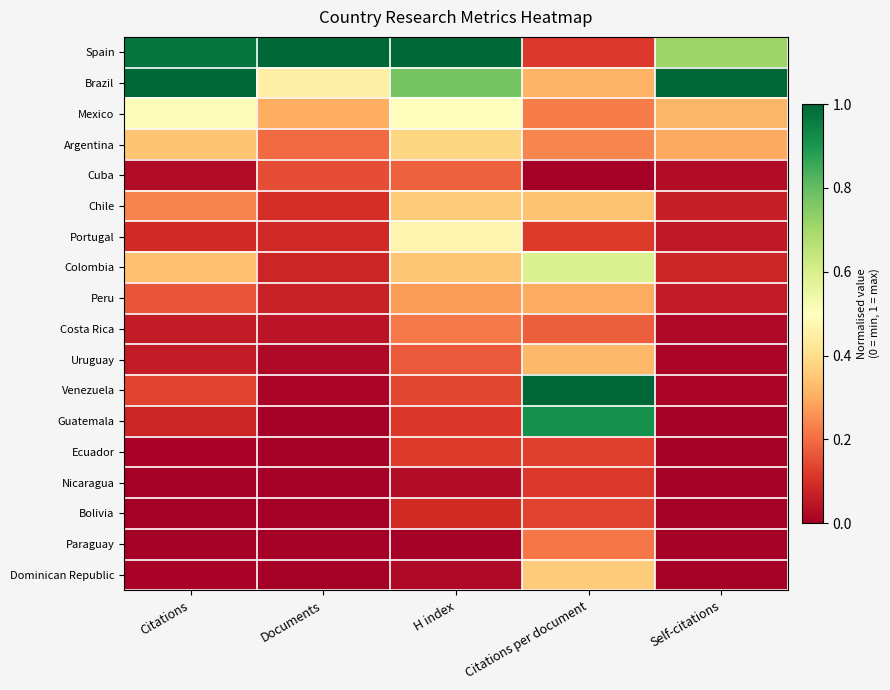

Which has a higher value, H index or Self-citations?

H index